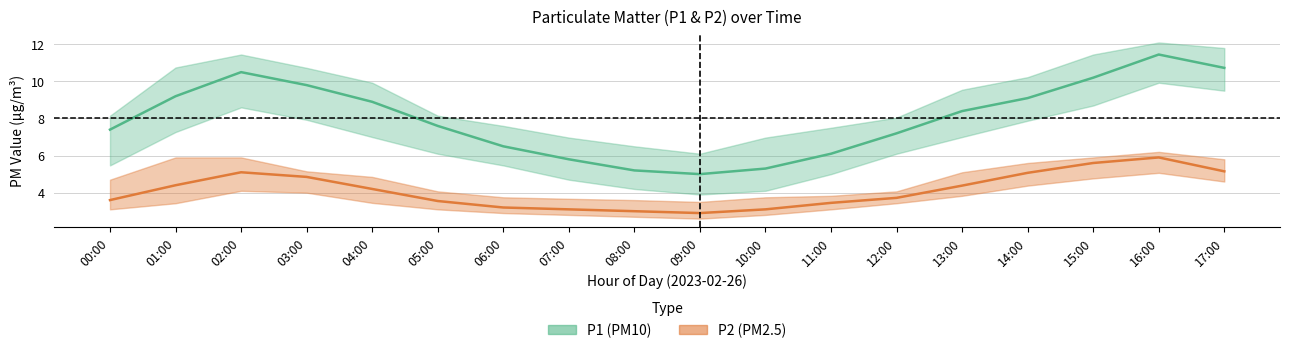

What is the smallest value displayed?

2.6